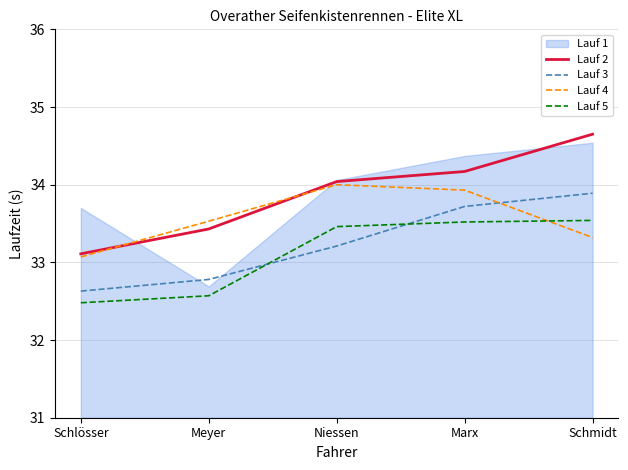

Is the value of Lauf 3 at Schlösser greater than the value of Lauf 2 at Niessen?

No